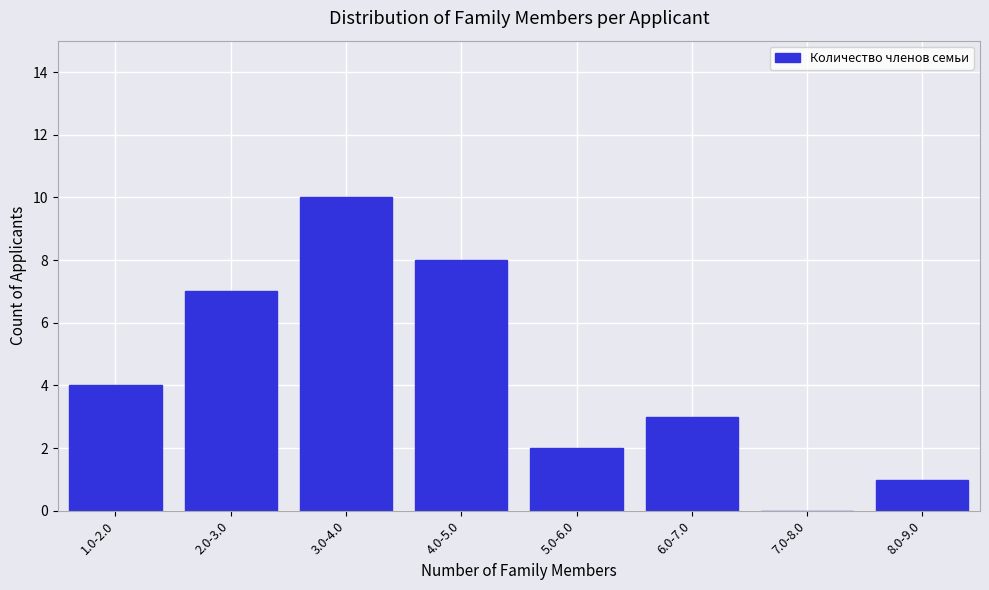

Reading left to right, list all the values displayed in this chart.

1.0-2.0=4	2.0-3.0=7	3.0-4.0=10	4.0-5.0=8	5.0-6.0=2	6.0-7.0=3	7.0-8.0=0	8.0-9.0=1